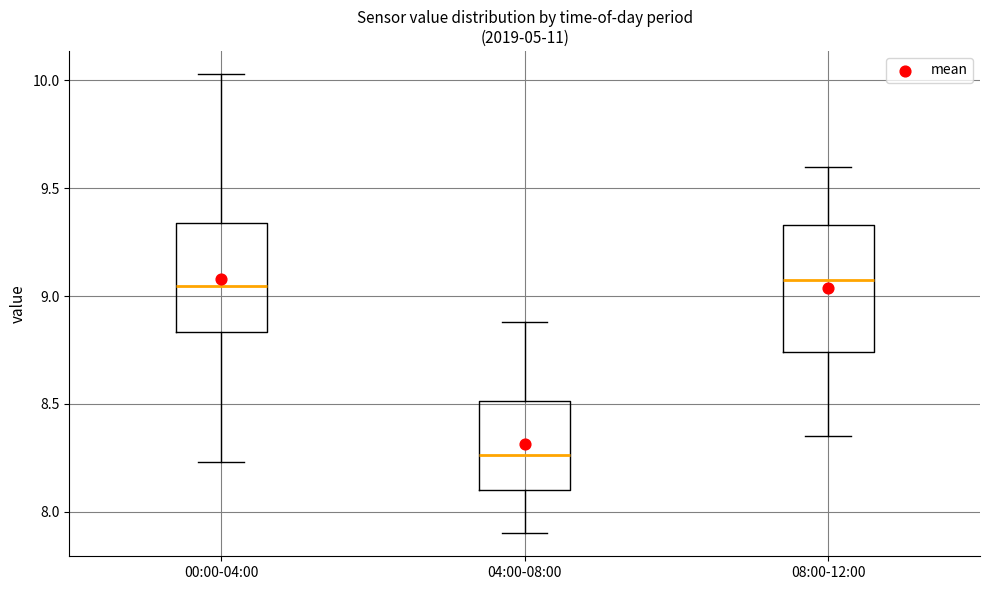

Where does the upper whisker of the box for 04:00-08:00 end on the y-axis? The values are not printed on the chart, so give them approximately, as read against the axis.

8.90